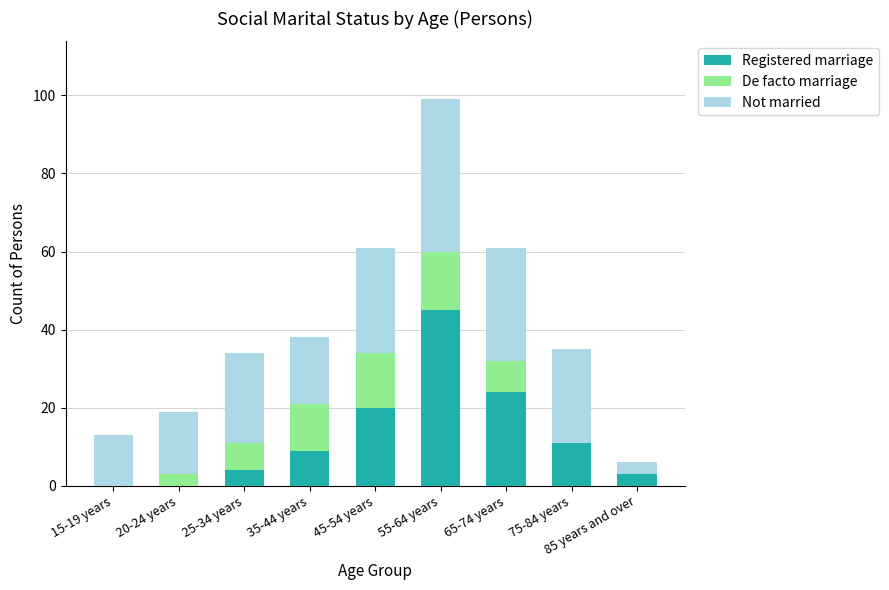

Is it true that Registered marriage equals 5 at 35-44 years?

False